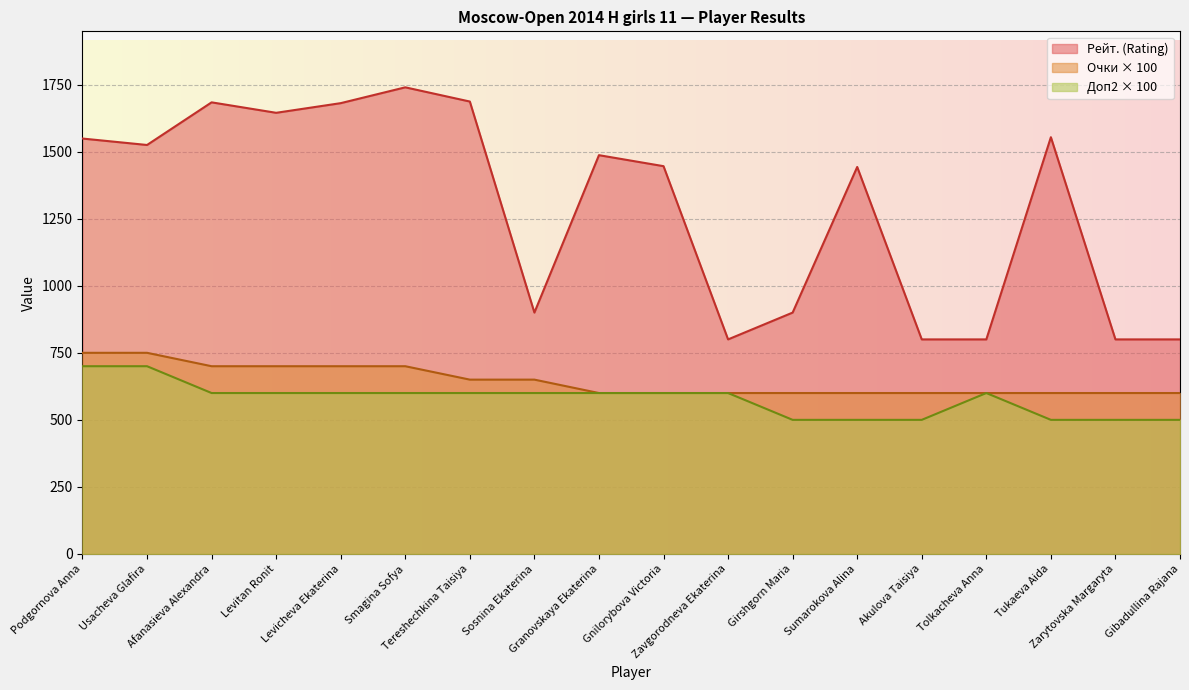

Does the chart display data point markers on the line(s)?

No